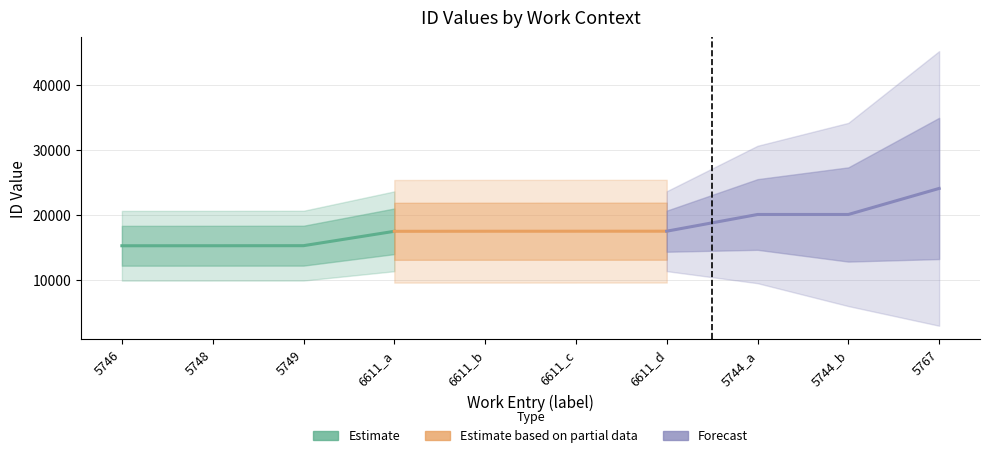

At how many categories does at least one series exceed 18946?

3